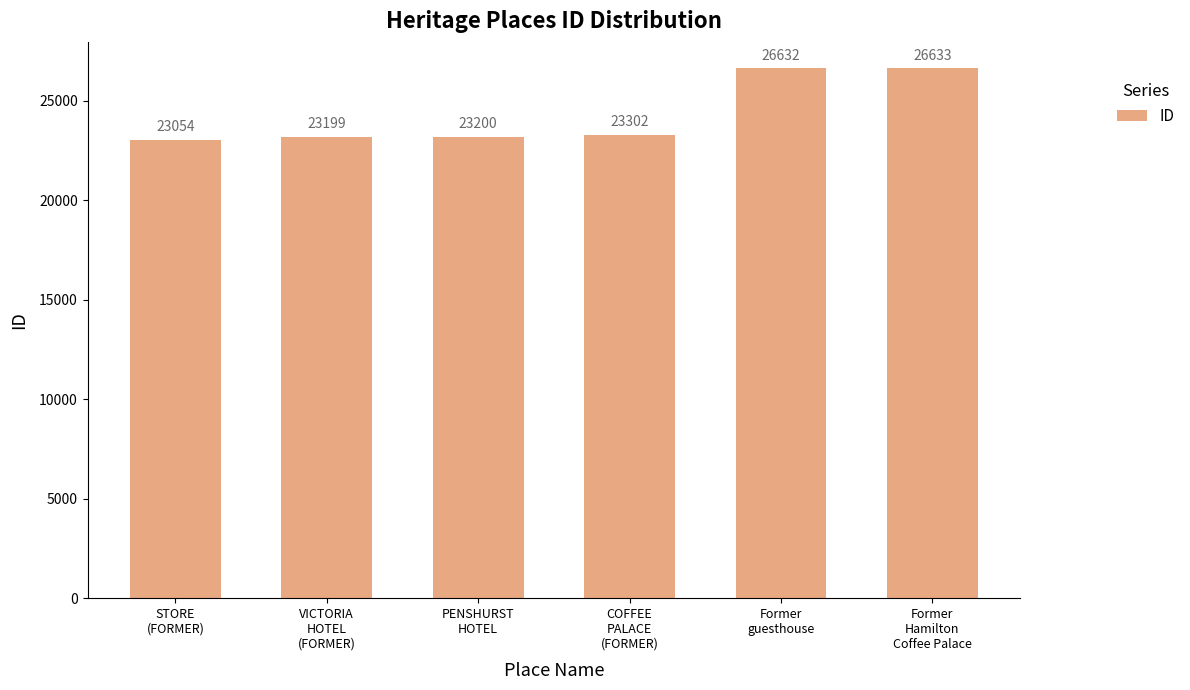

What is the maximum value shown in the chart?

26633